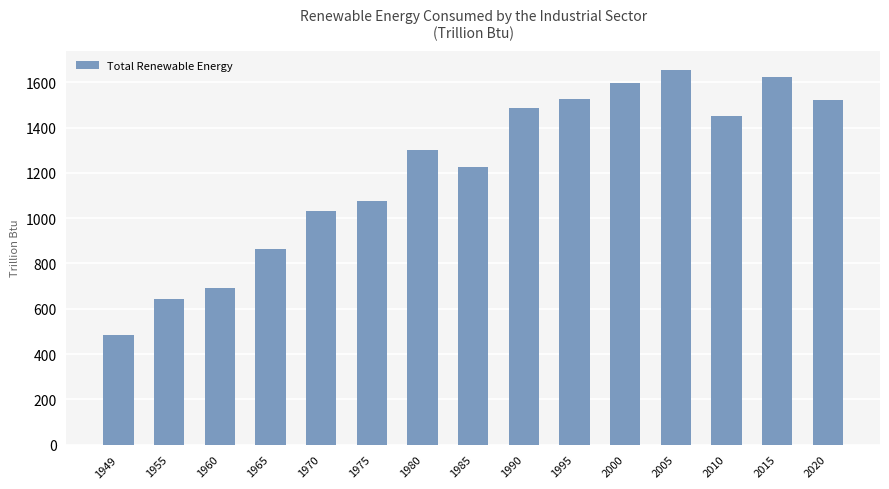

What is the value of the 9th bar from the left?

1488.7